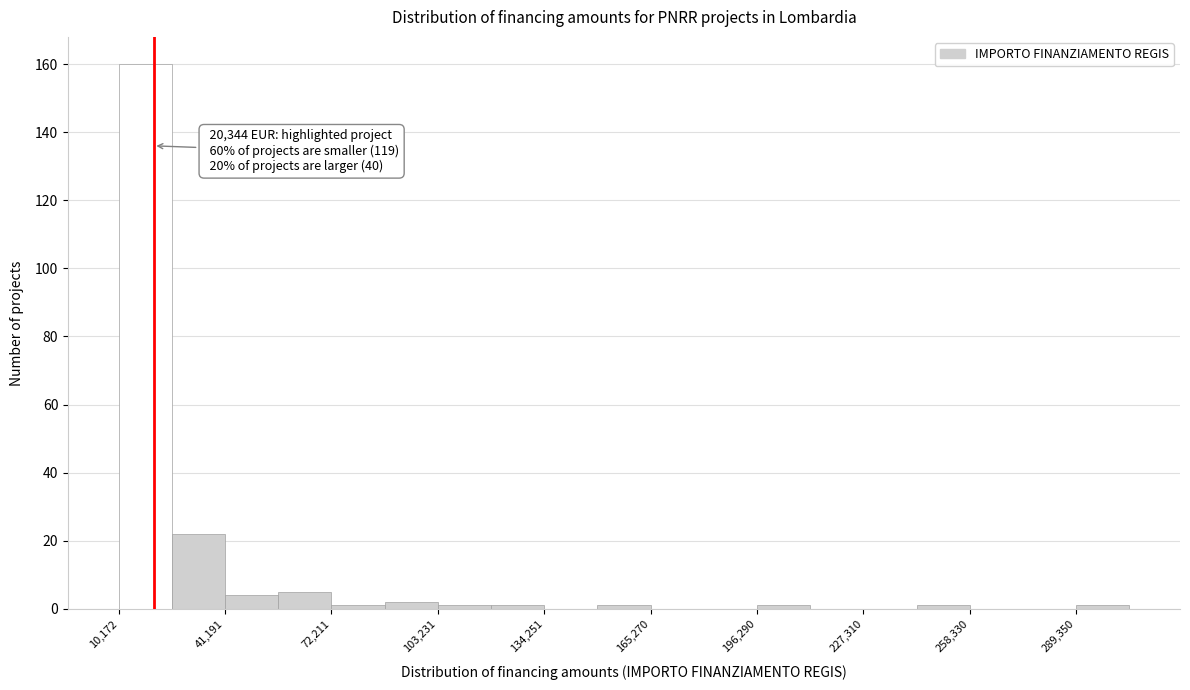

Around what value on the x-axis is the tallest bar? Give the approximate position of its centre, as read against the axis.

20000